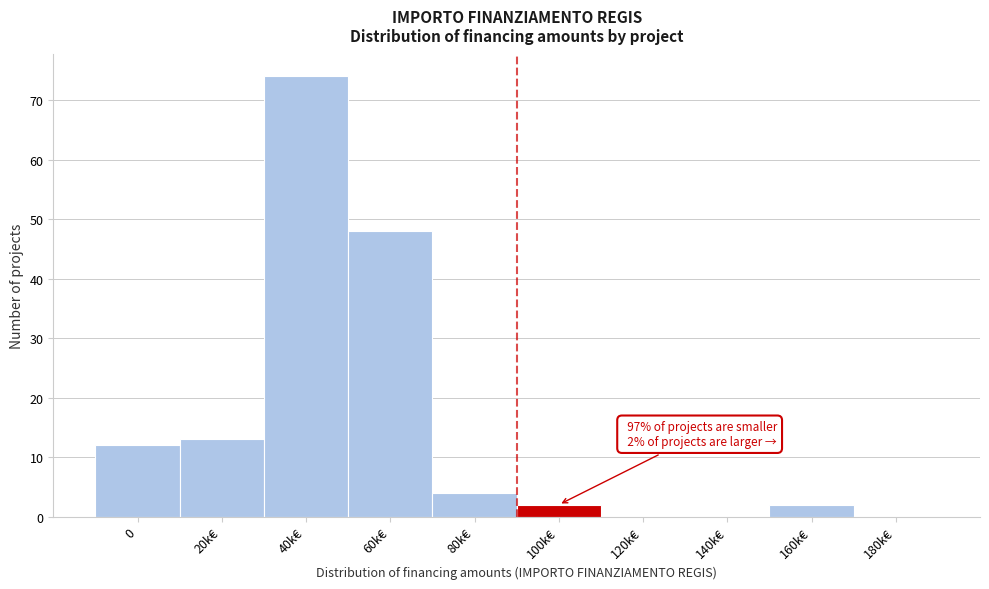

Reading left to right, transcribe all the data shown in this chart.

0=12	20k€=13	40k€=74	60k€=48	80k€=4	100k€=2	120k€=0	140k€=0	160k€=2	180k€=0